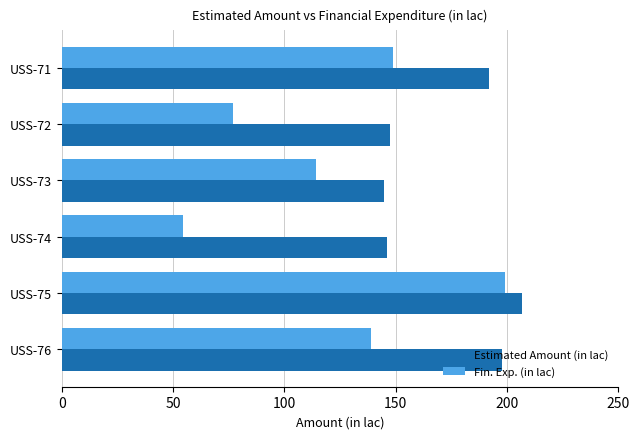

What is the maximum value for Fin. Exp. (in lac)?

198.9